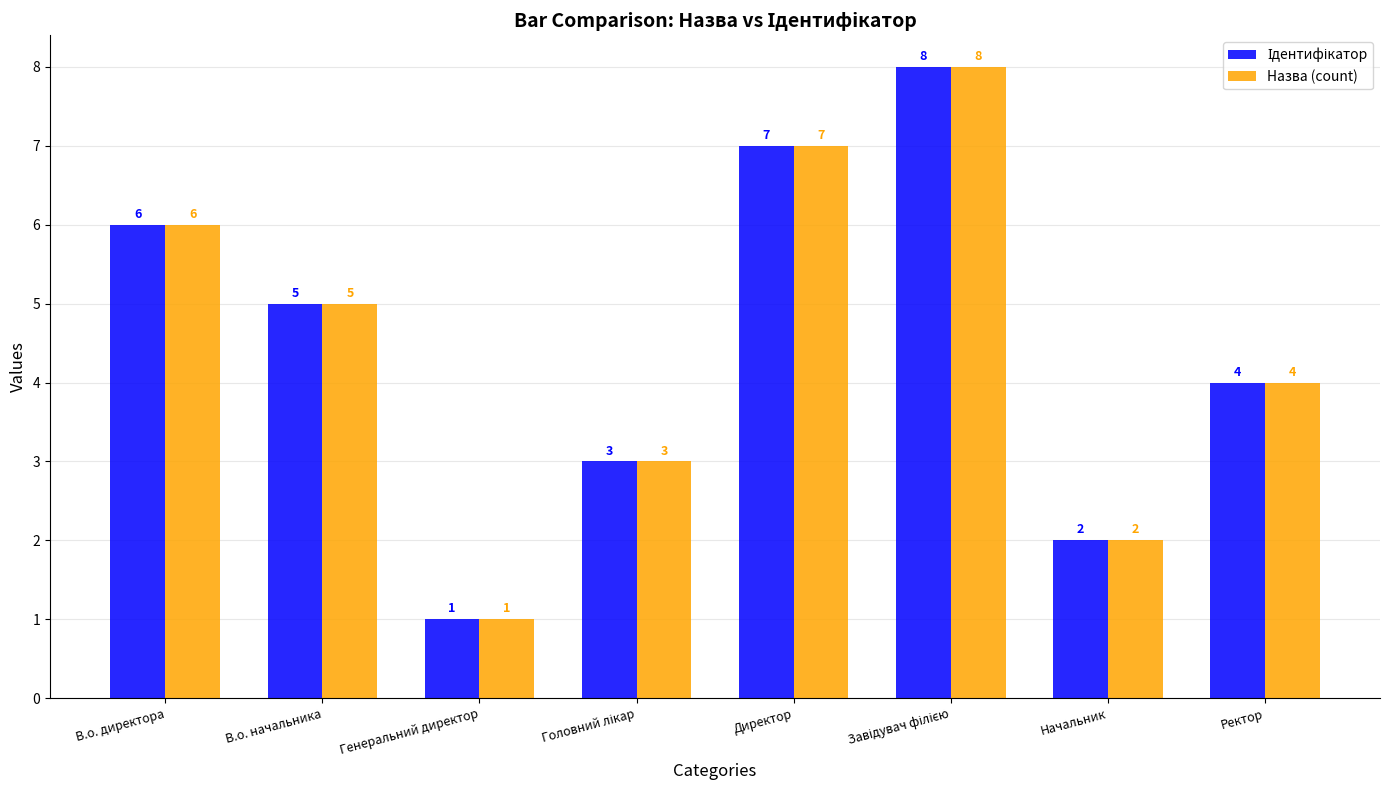

Count the Назва (count) values in the range 3 to 7.

5